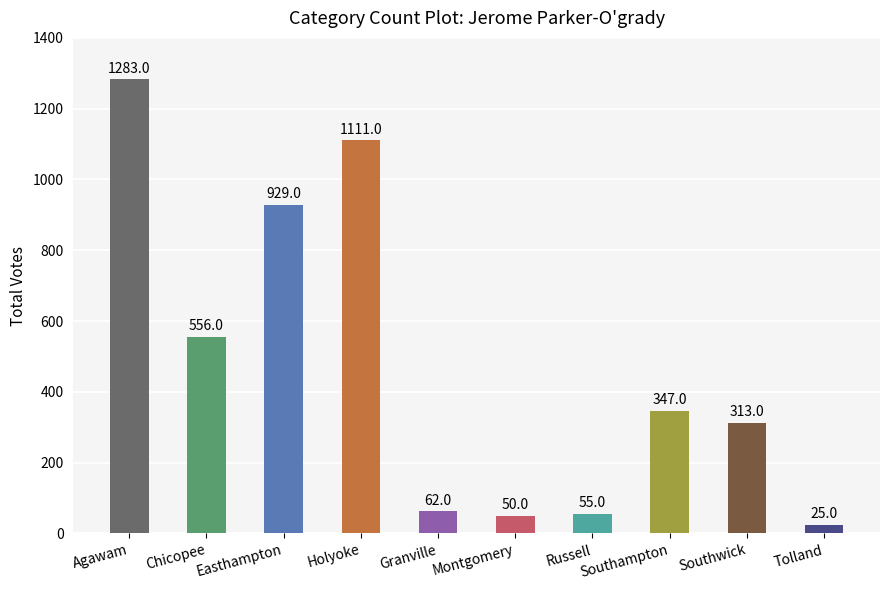

Count the number of data series in this chart.

1